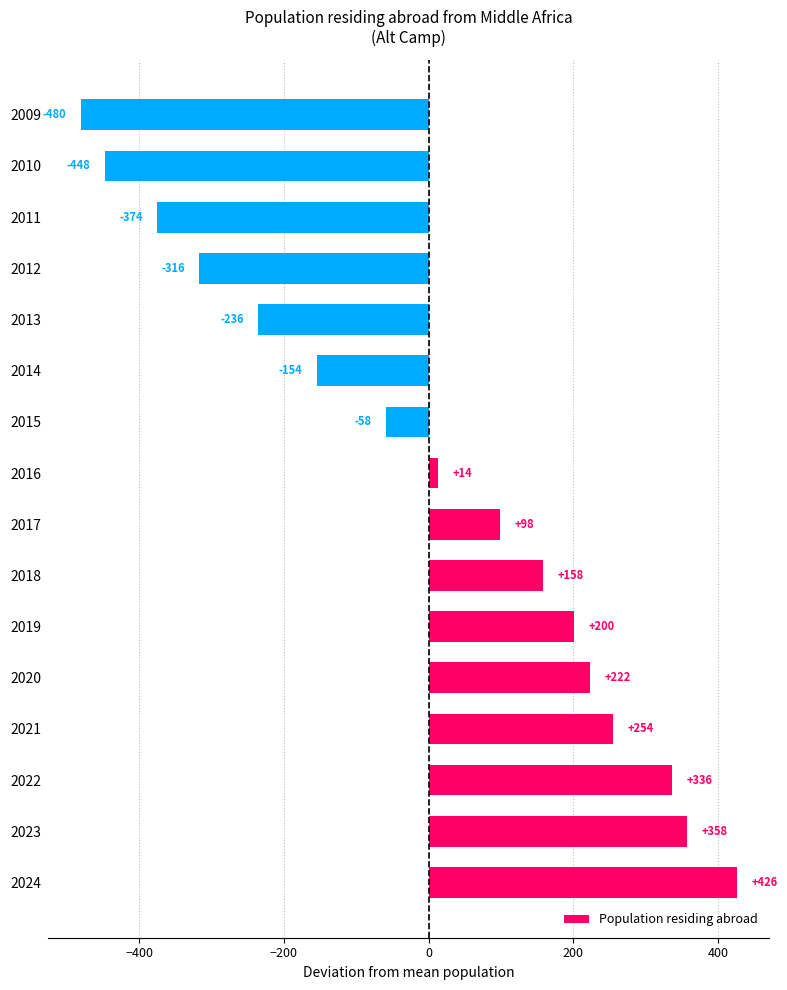

True or false: the data shows 561.6 at 2024.

False